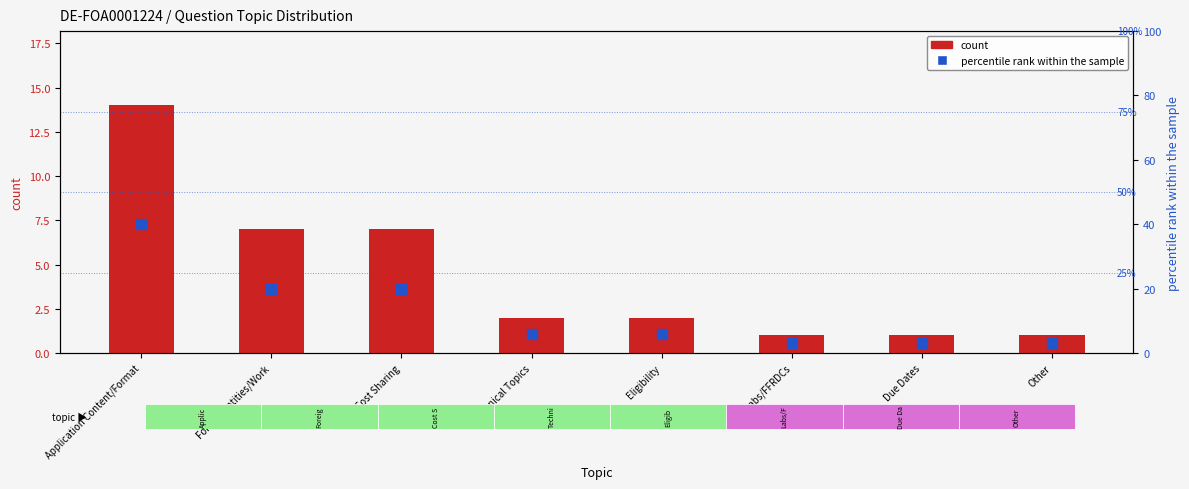

Which series has the largest total across all categories?

percentile rank within the sample